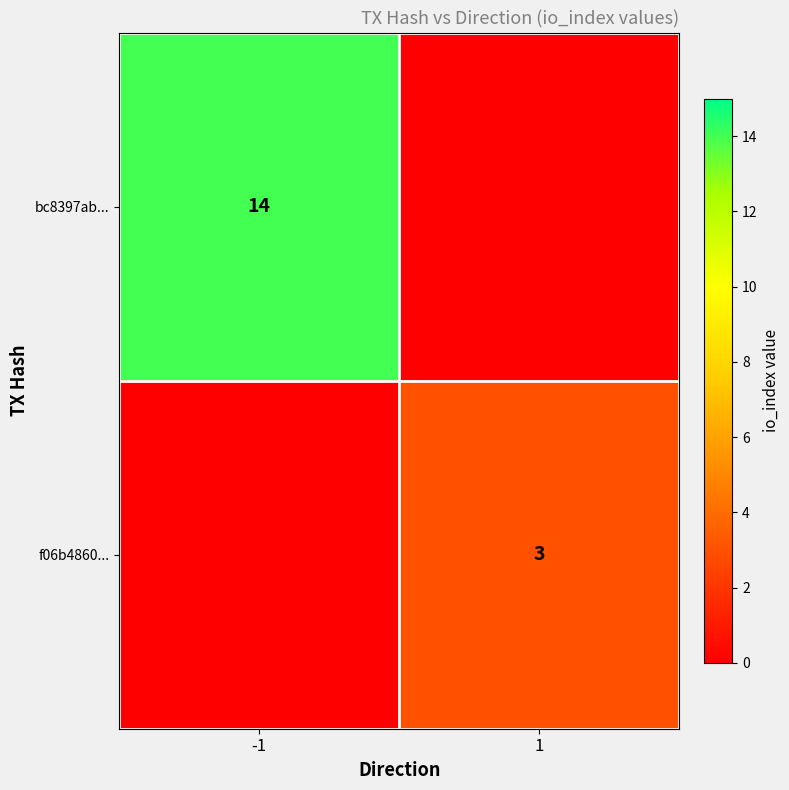

The value of f06b4860... at 1 is 5. True or false?

False